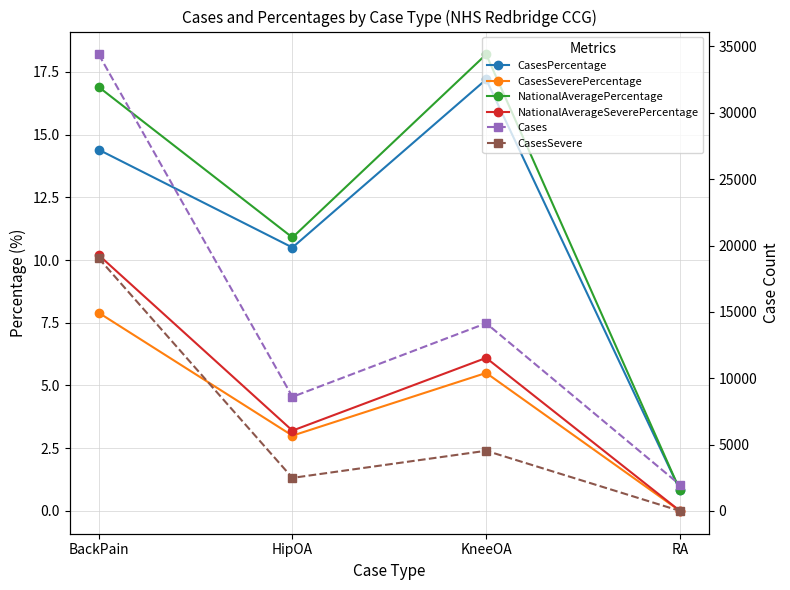

What is the approximate value of Cases at HipOA?

8594.0